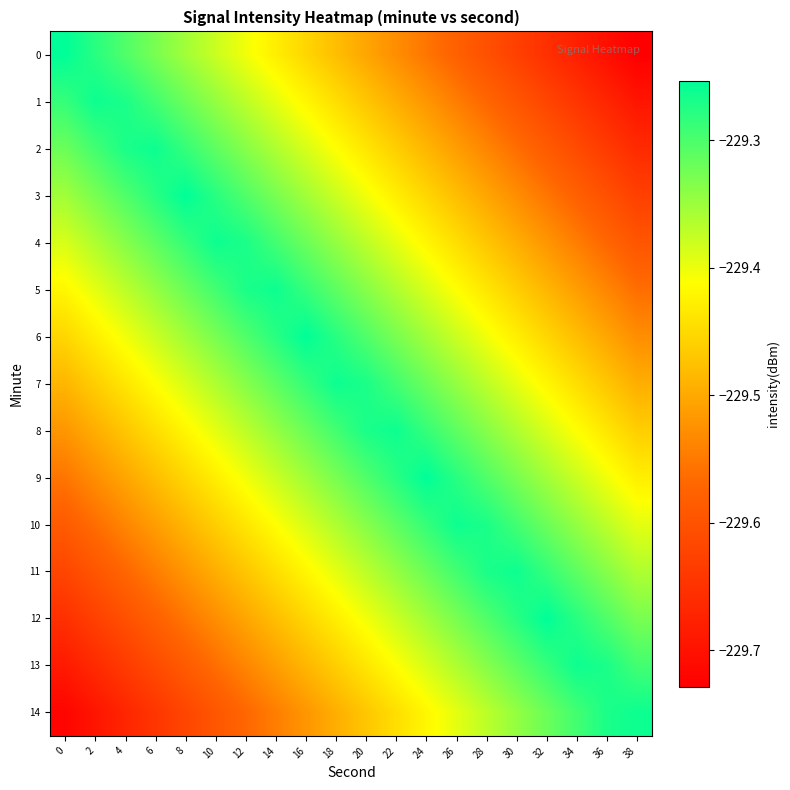

List the series in order of their peak value, highest first.

0, 3, 6, 9, 12, 1, 2, 4, 5, 7, 8, 10, 11, 13, 14